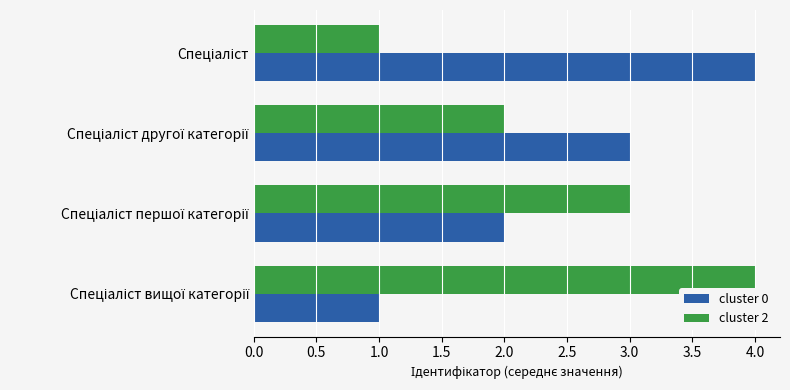

What is the maximum value shown in the chart?

4